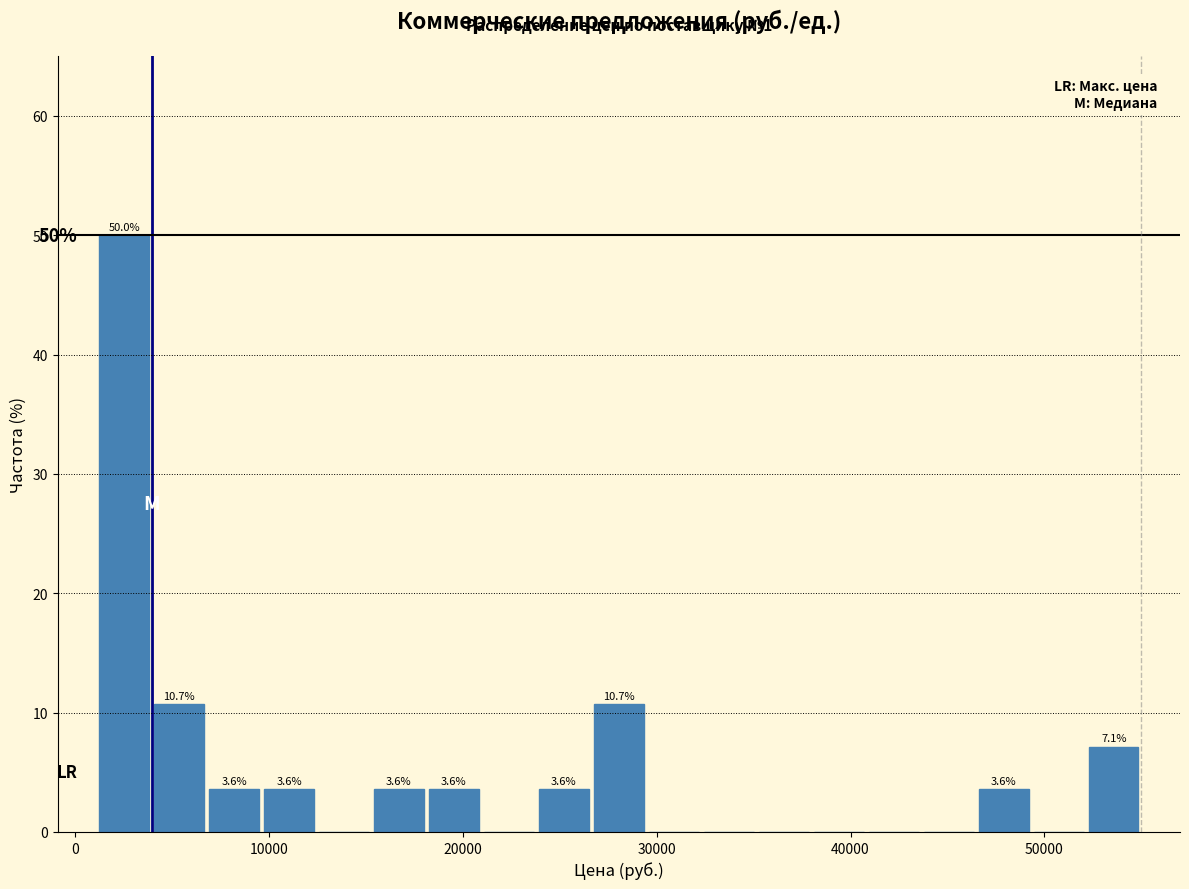

Read against the x-axis, roughly where is the centre of the tallest bar?

3000